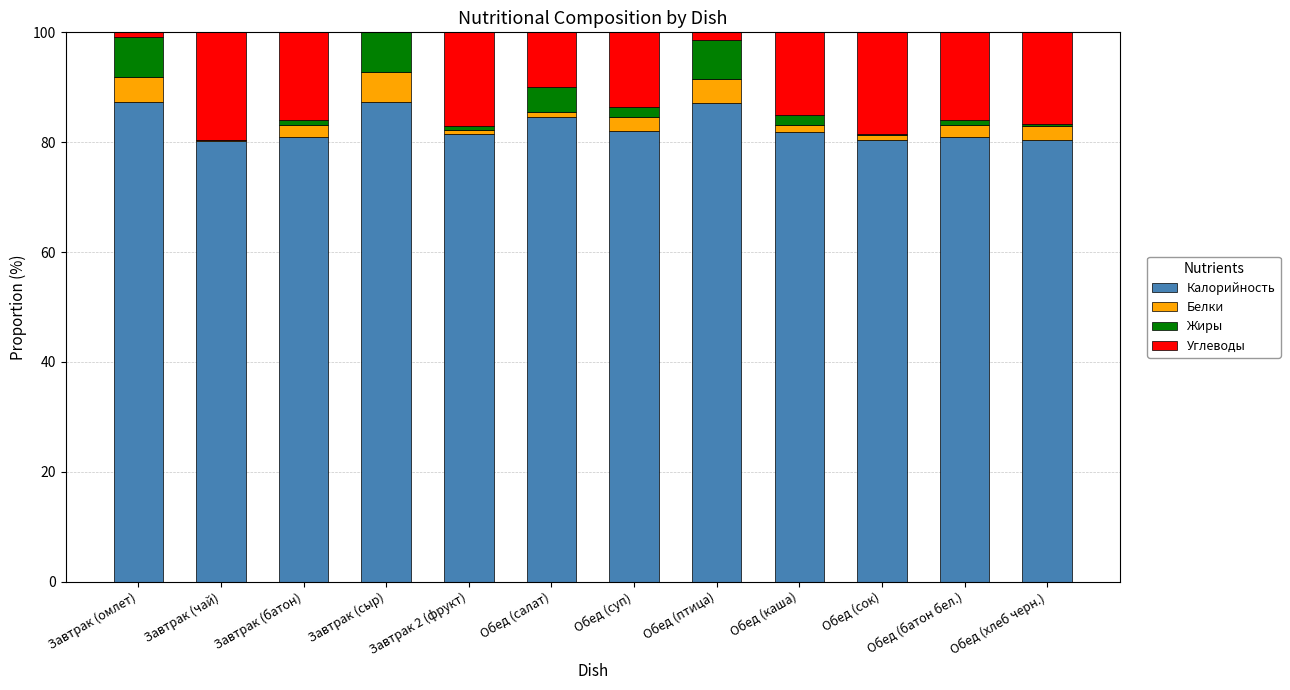

What is the highest value of the Калорийность series?

87.4